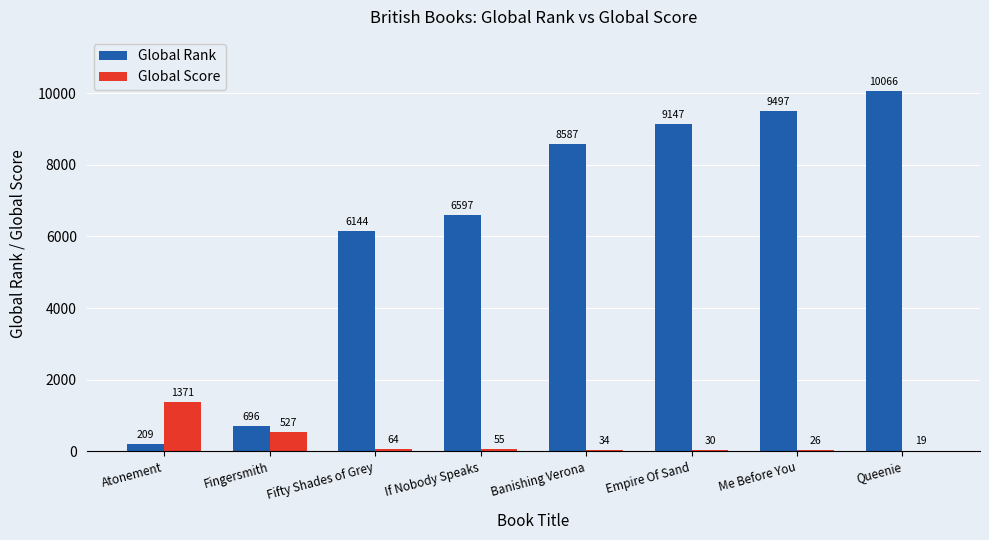

The value of Global Score at Me Before You is 26. True or false?

True